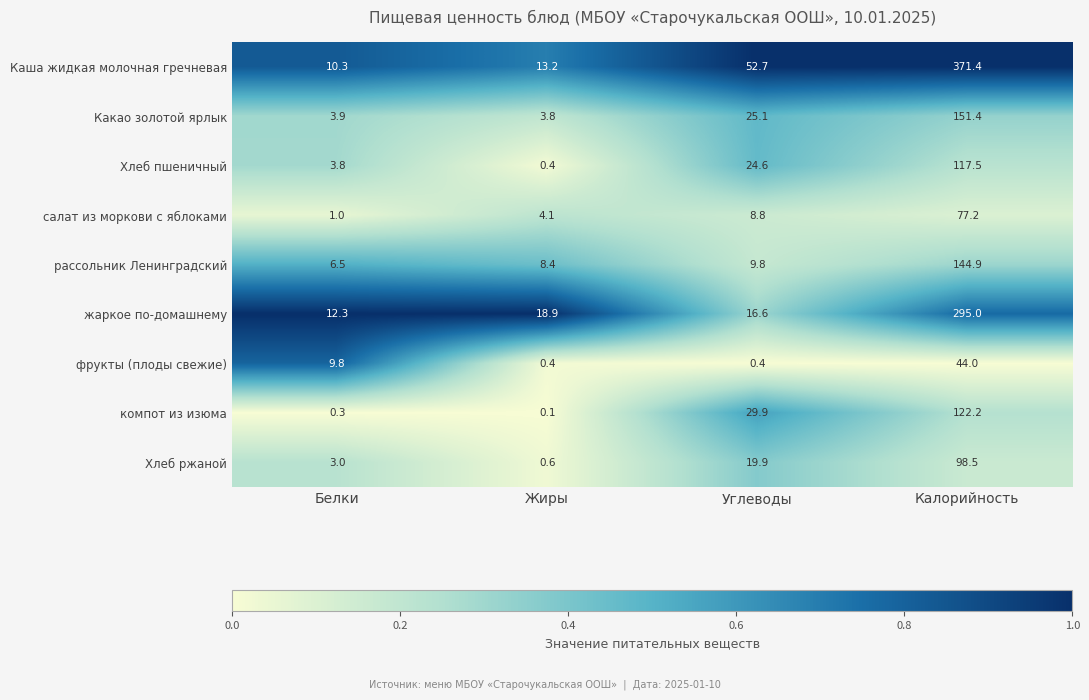

The value of Хлеб пшеничный at Калорийность is 180.2. True or false?

False